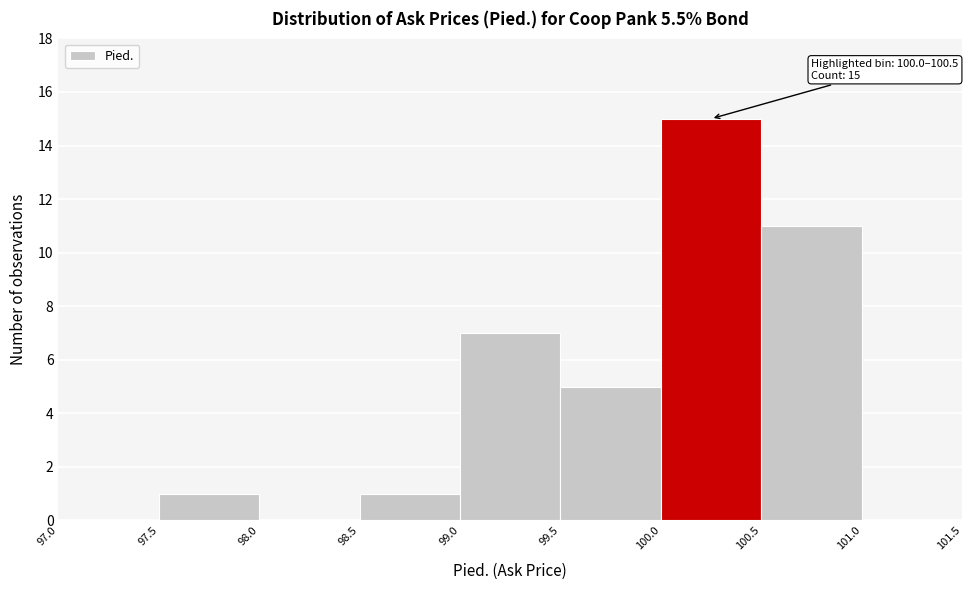

Which range on the x-axis has the tallest bar?

100.0 to 100.5